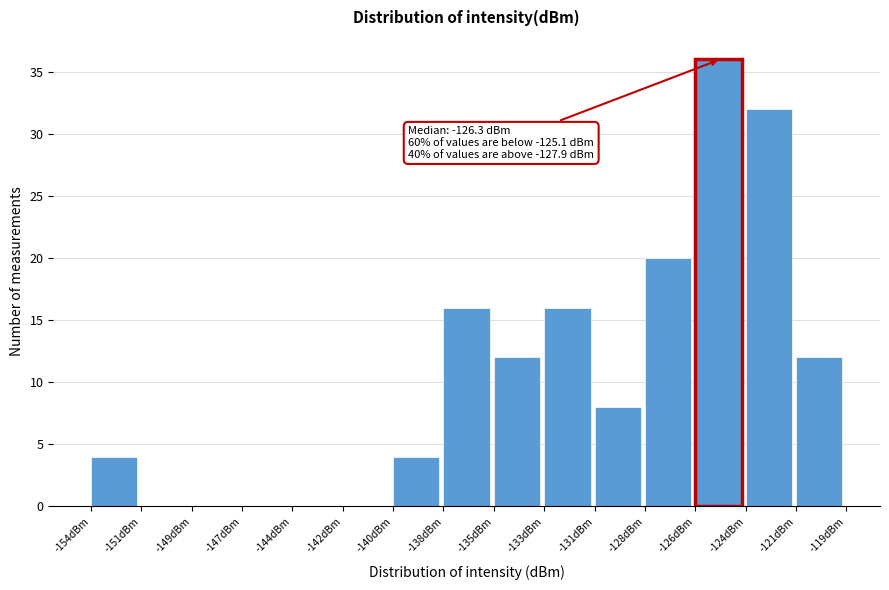

Reading left to right, what are all the values shown in this chart?

-154dBm=4	-151dBm=0	-149dBm=0	-147dBm=0	-144dBm=0	-142dBm=0	-140dBm=4	-138dBm=16	-135dBm=12	-133dBm=16	-131dBm=8	-128dBm=20	-126dBm=36	-124dBm=32	-121dBm=12